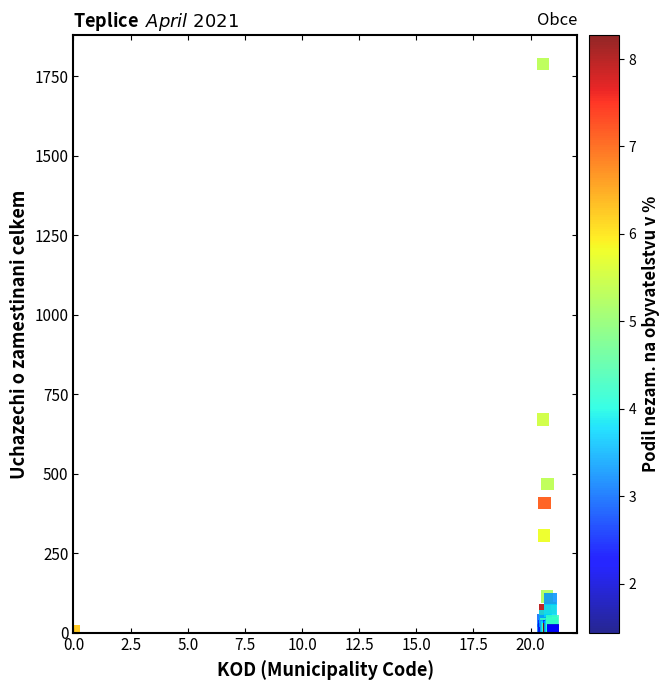

What Y value in the scatter plot is closest to 896?

670